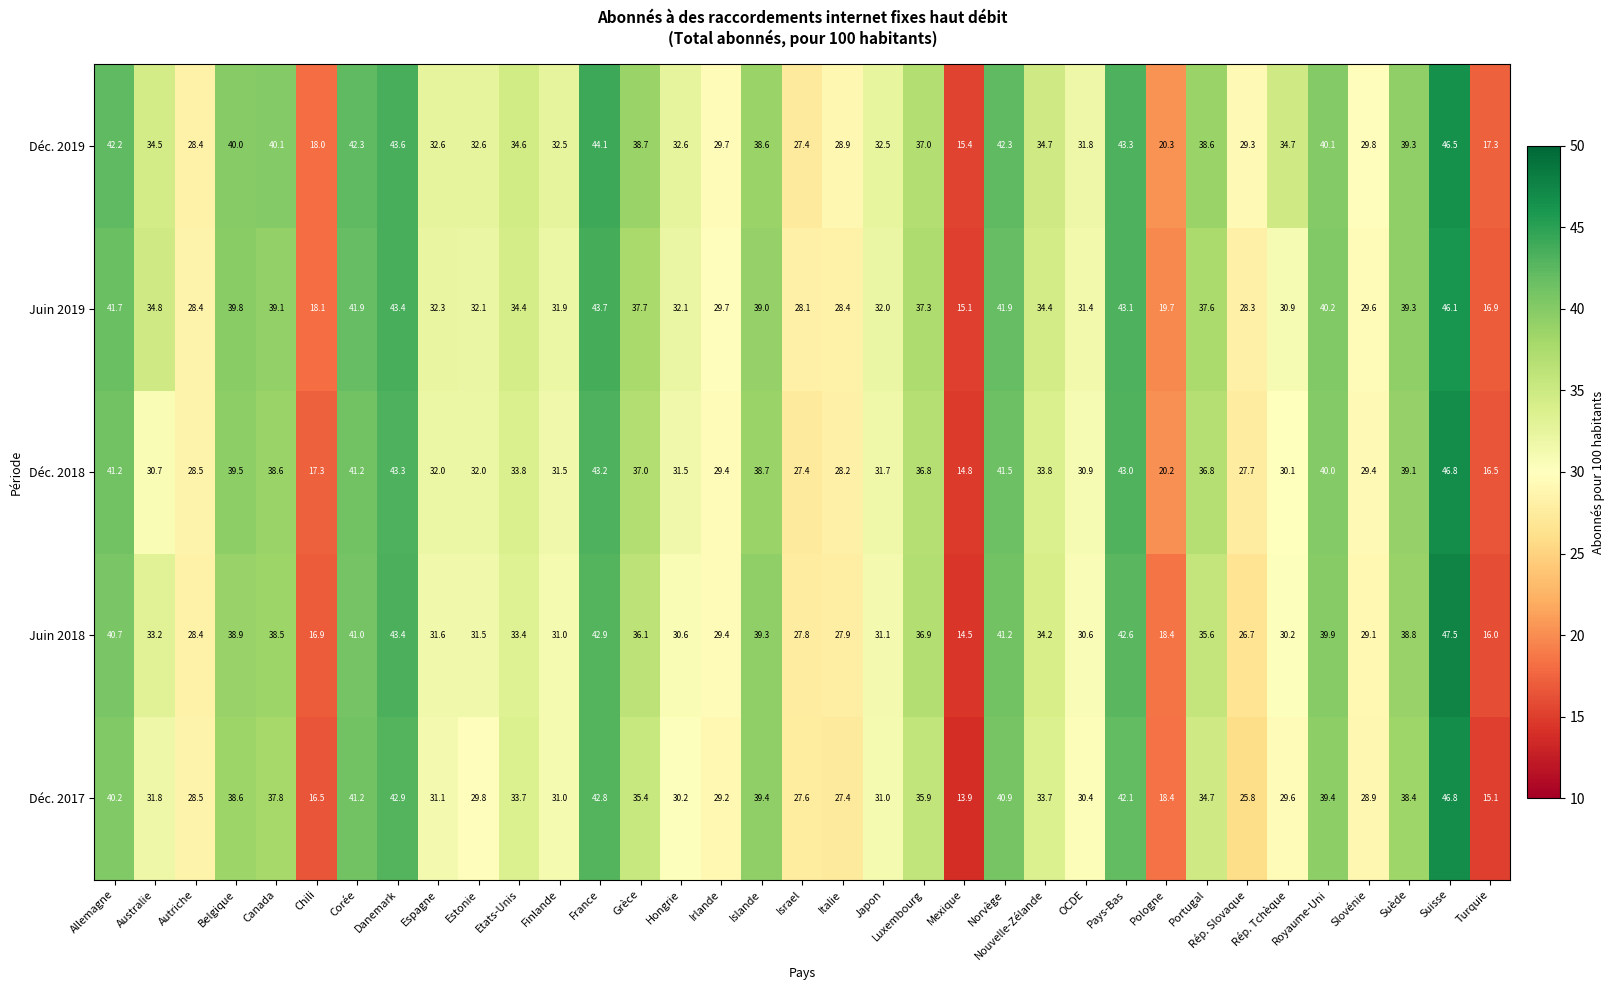

Rank the series at Royaume-Uni from lowest to highest value.

Déc. 2017, Juin 2018, Déc. 2018, Déc. 2019, Juin 2019